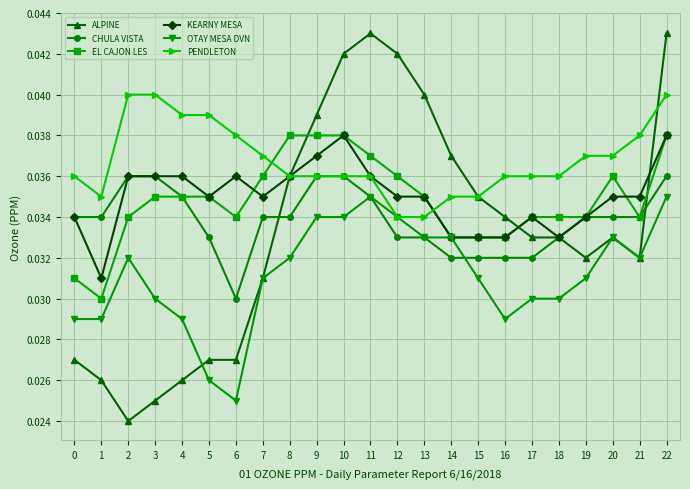

At which category is the sum across all series the highest?

22